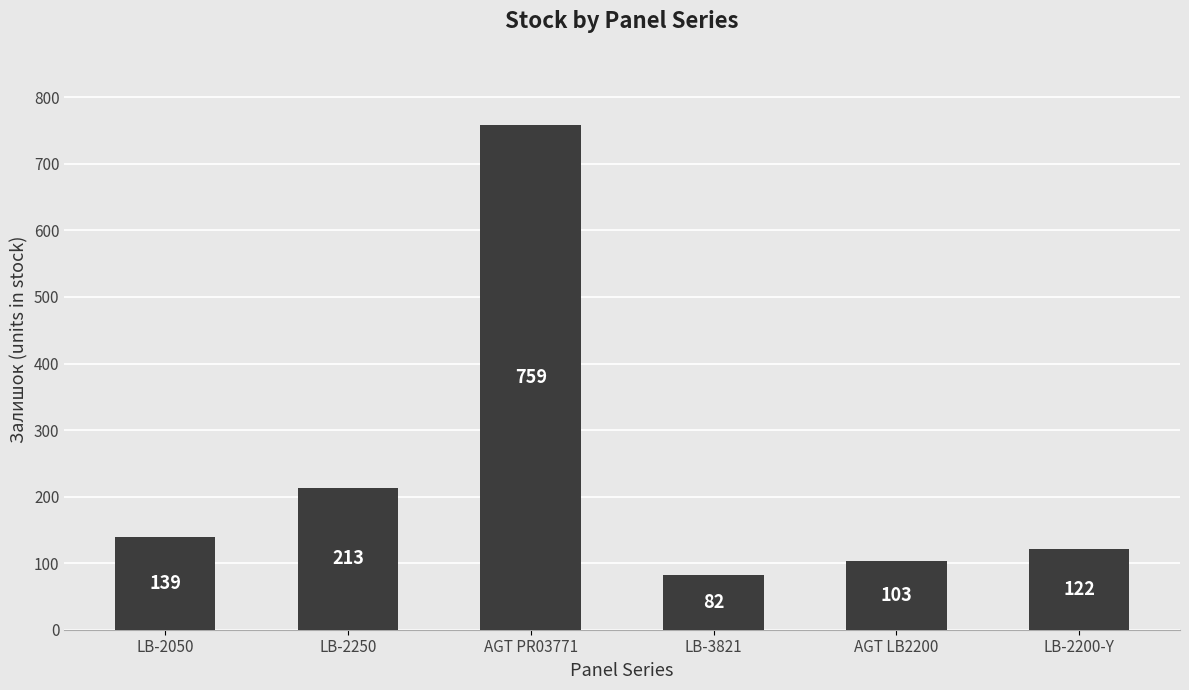

Which label corresponds to the smallest value in the chart?

LB-3821